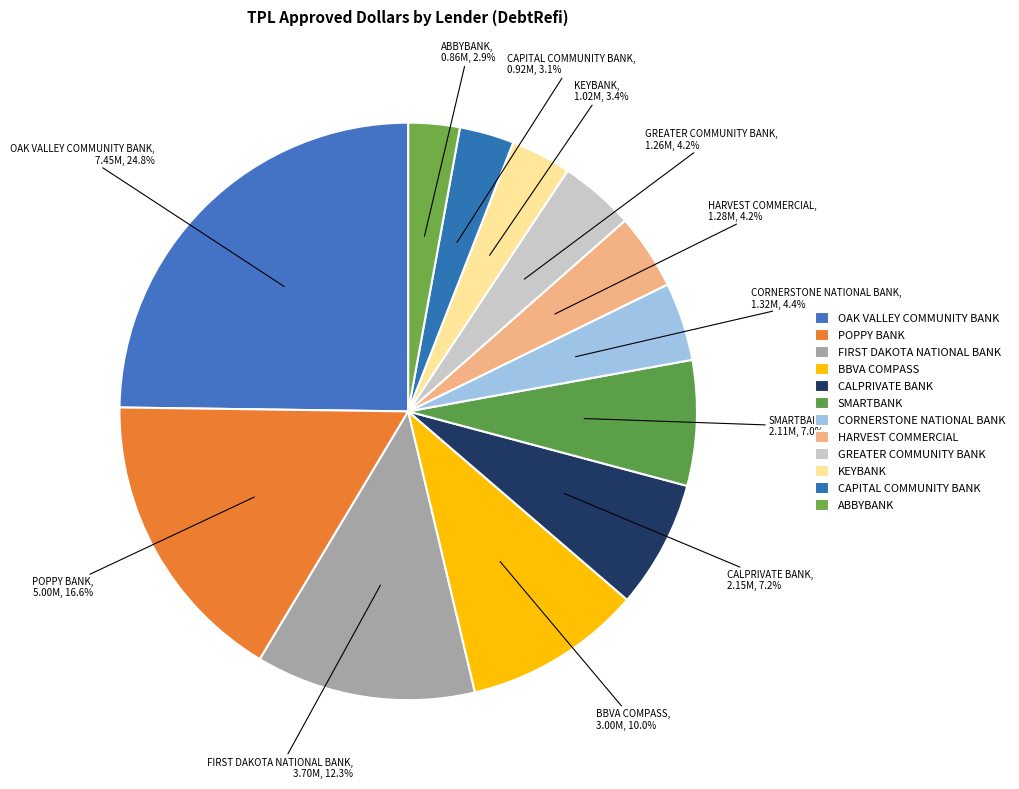

Which slice is the smallest?

ABBYBANK